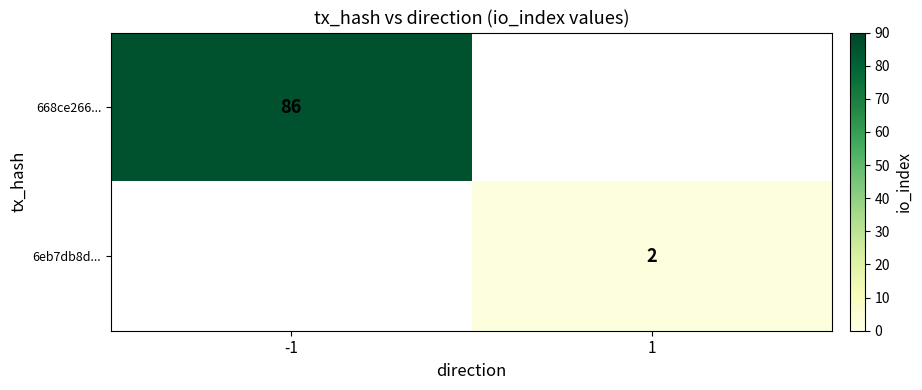

True or false: 6eb7db8d... has a value of 3 at 1.

False